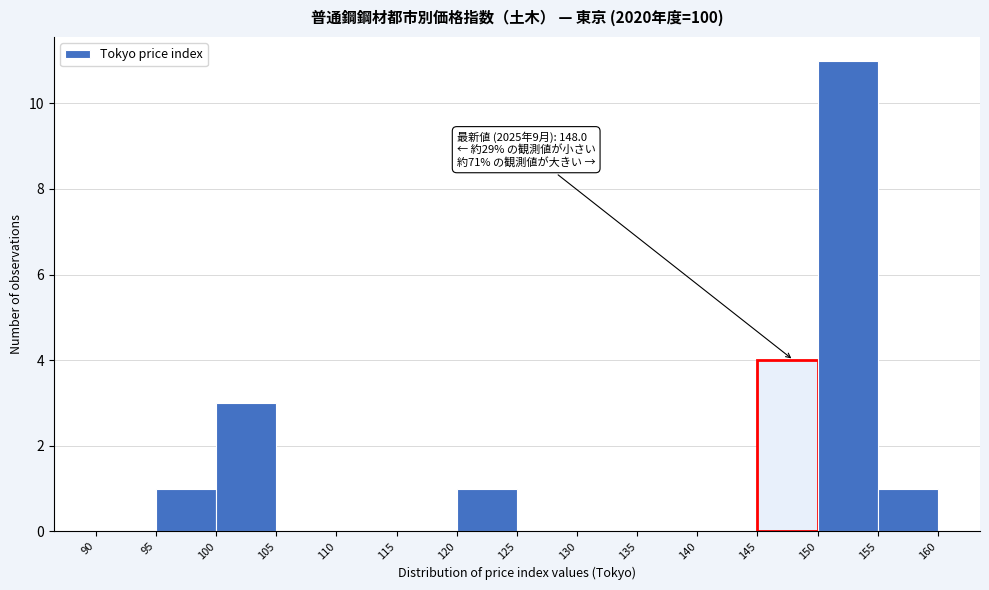

Over which range of the x-axis is the bar tallest?

150 to 155